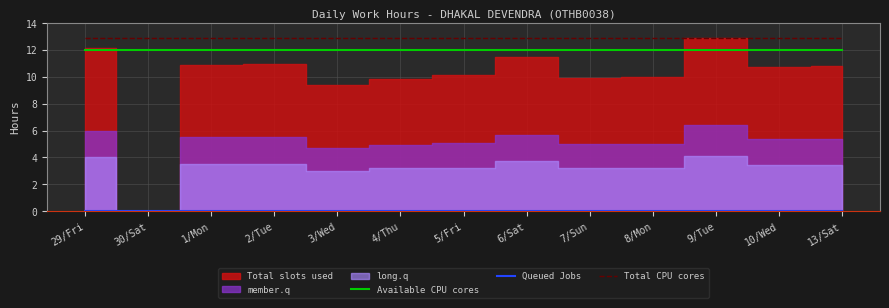

What is the approximate value of Available CPU cores at 1/Mon?

12.0